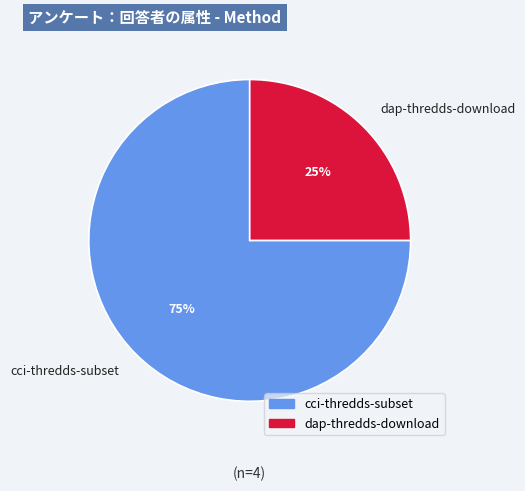

Is there a majority slice in this chart?

Yes